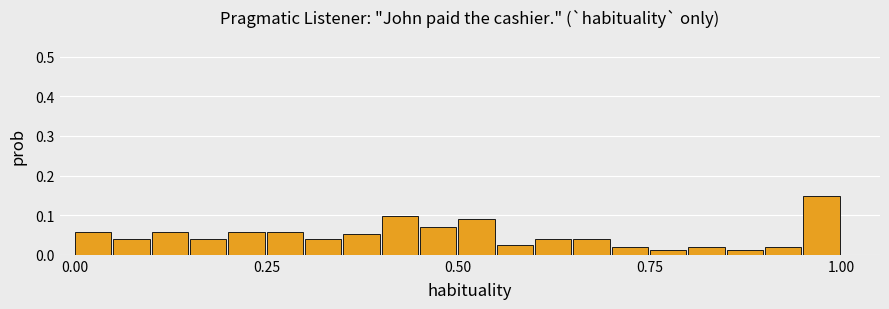

Read against the x-axis, roughly where is the centre of the tallest bar?

0.95